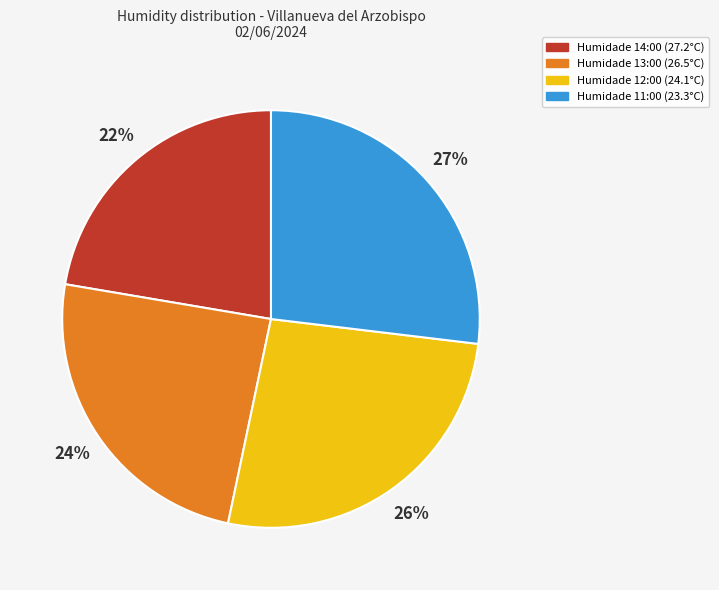

Does any single category account for the majority?

No